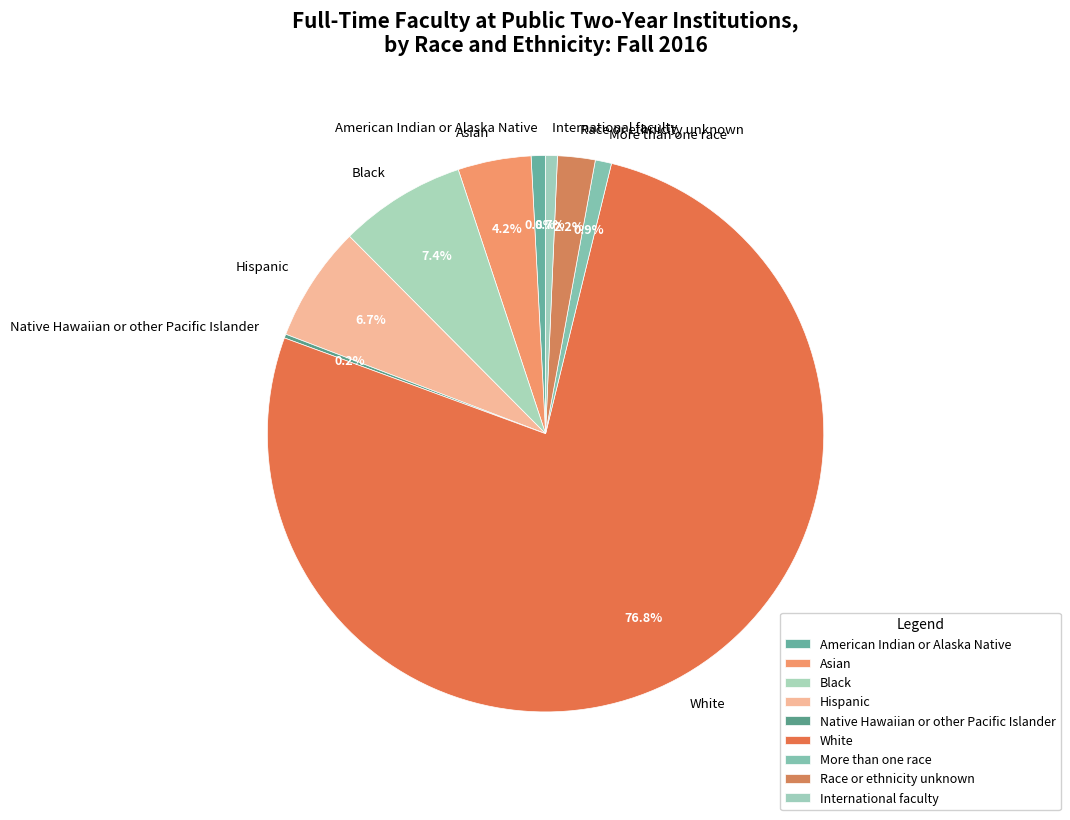

Which category has the biggest portion of the pie?

White